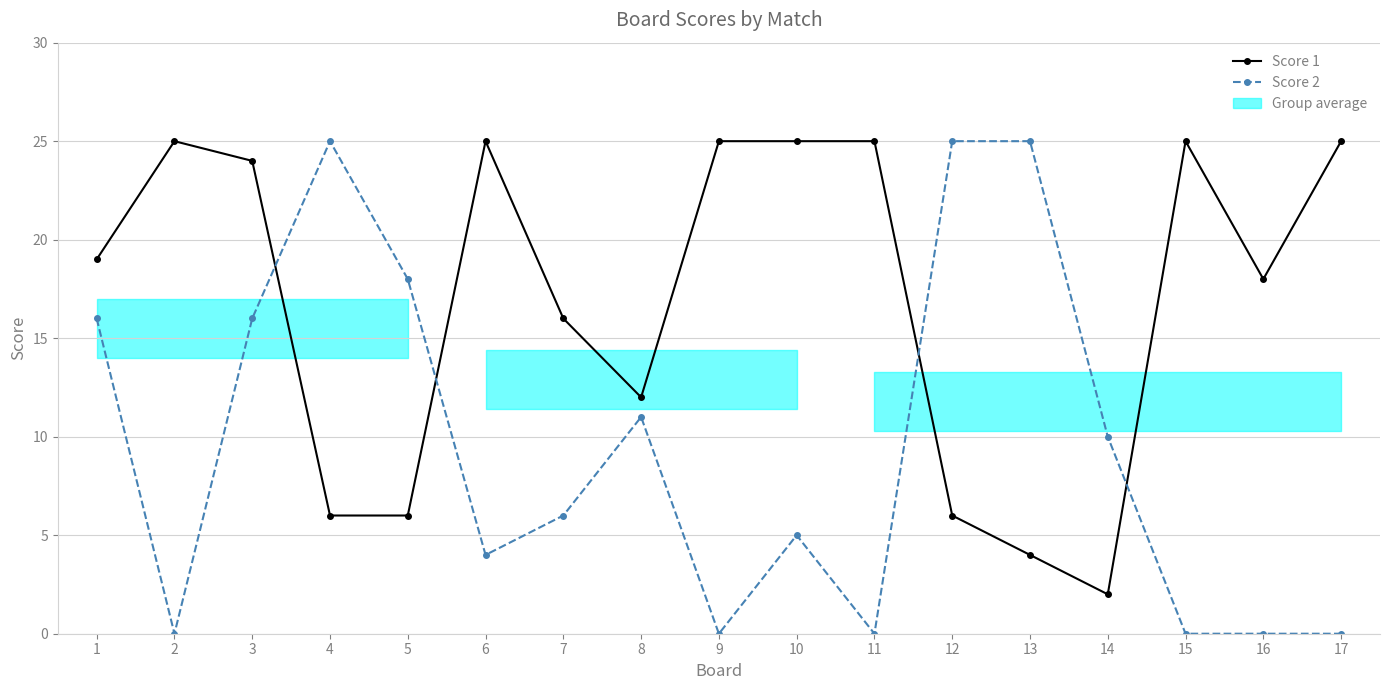

What is the difference between the Score 2 values at 7 and 10?

1